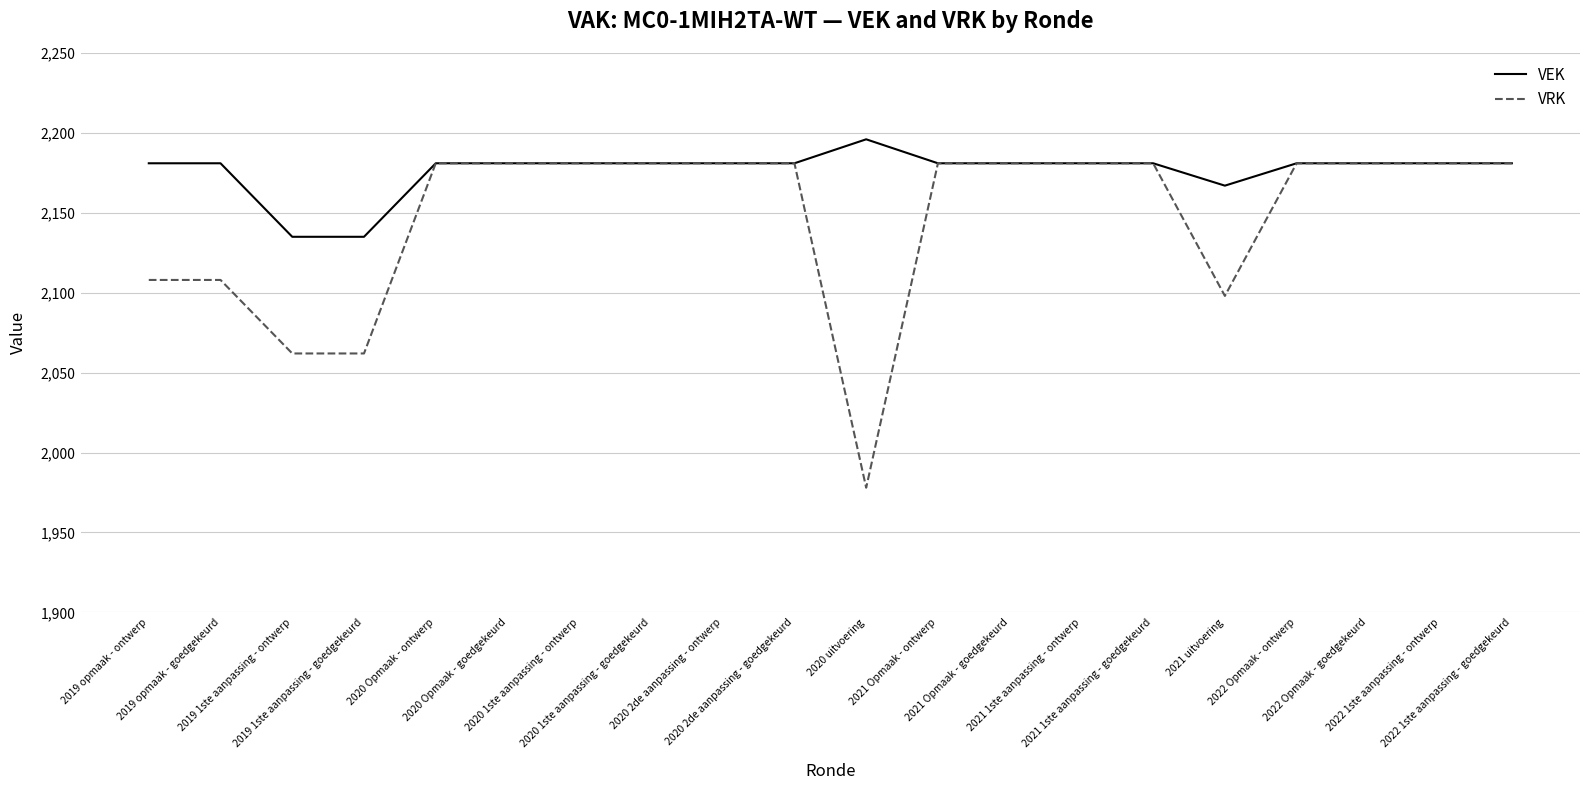

Which category has the highest value in the VEK series?

2020 uitvoering